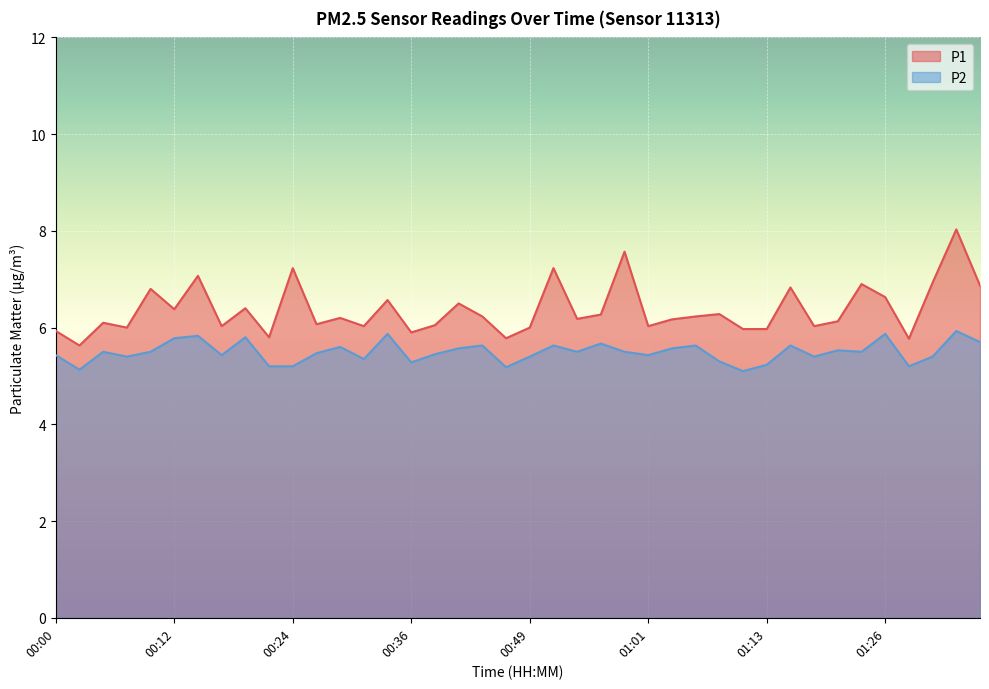

True or false: P1 and P2 cross at least once.

False